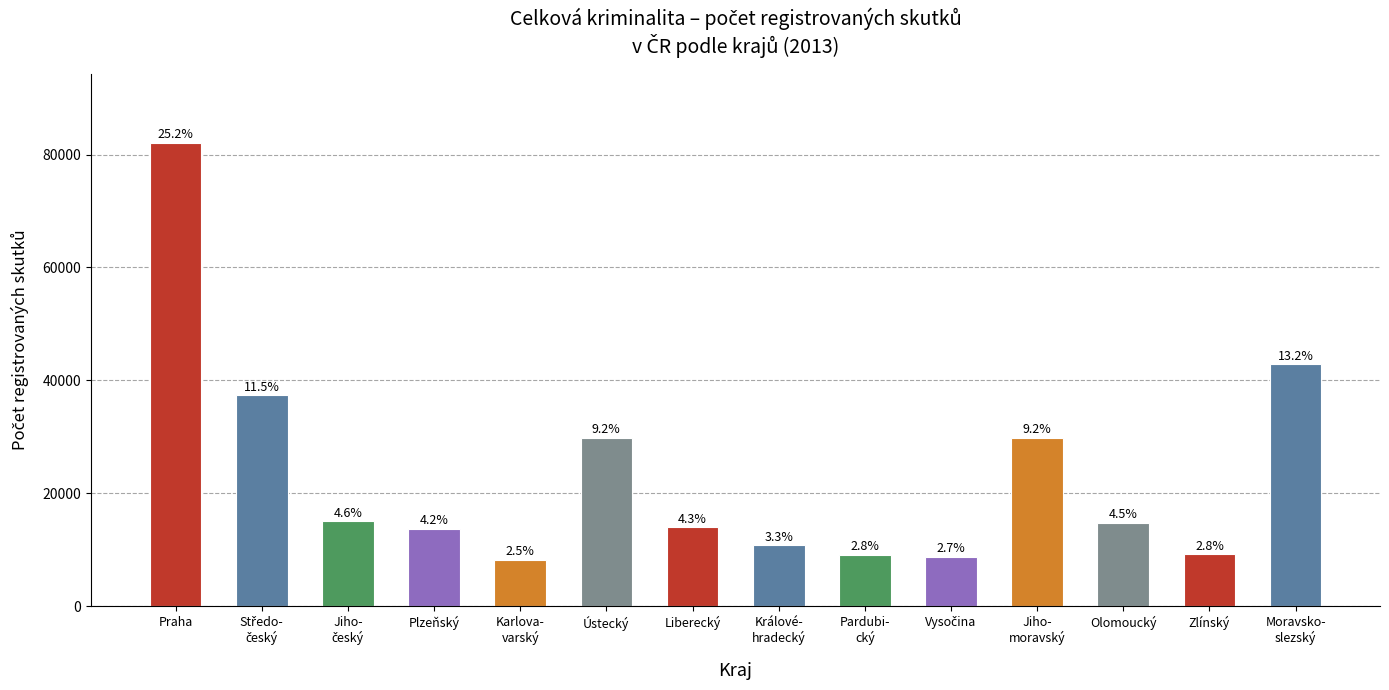

Are the bars horizontal?

No